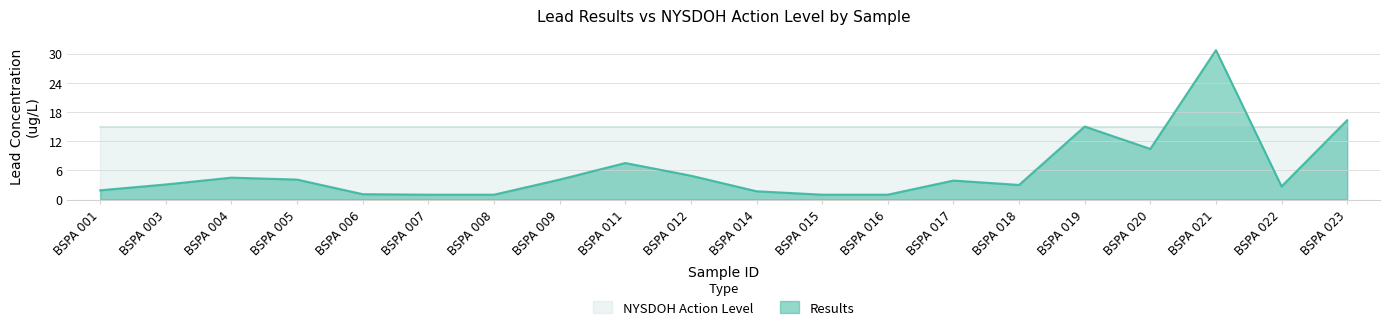

What is the smallest value displayed?

1.0